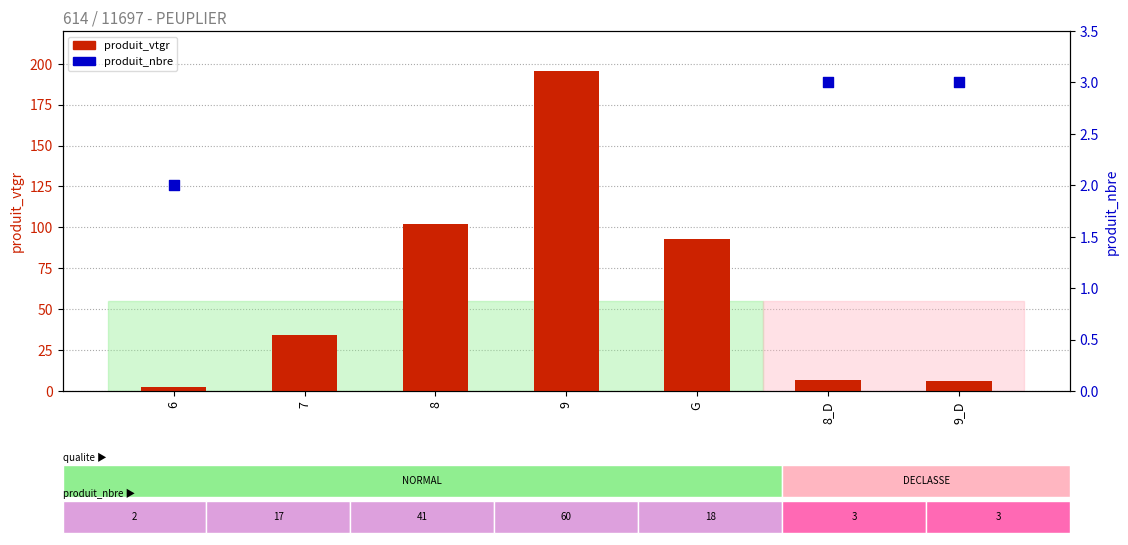

Which series has the widest spread of Y values?

produit_vtgr